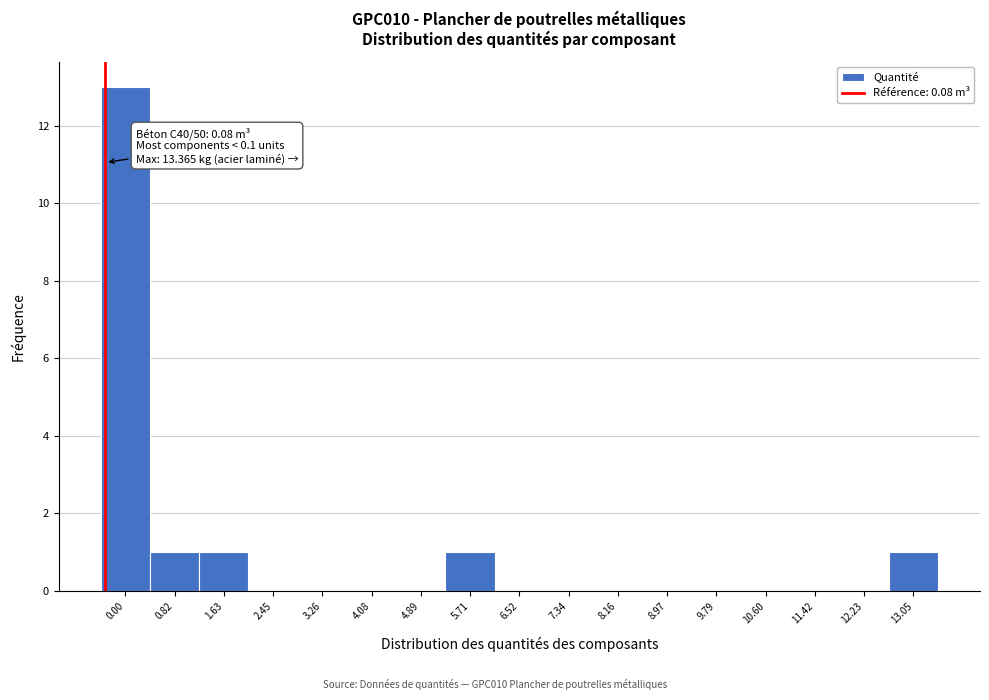

Reading left to right, what are all the values shown in this chart?

0.00=13	0.82=1	1.63=1	2.45=0	3.26=0	4.08=0	4.89=0	5.71=1	6.52=0	7.34=0	8.16=0	8.97=0	9.79=0	10.60=0	11.42=0	12.23=0	13.05=1